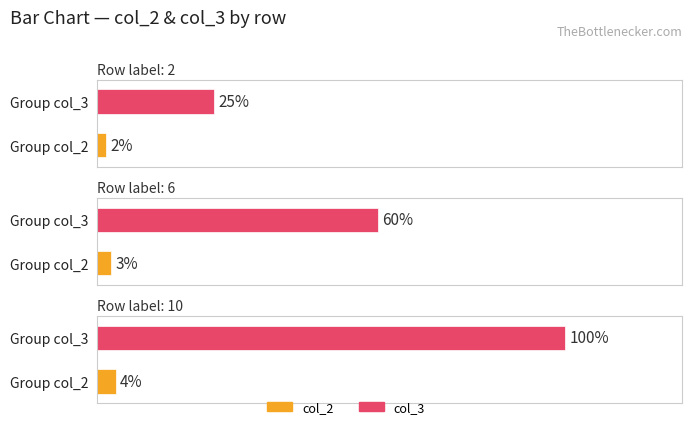

Is the value of col_2 at 6 greater than the value of col_3 at 6?

No